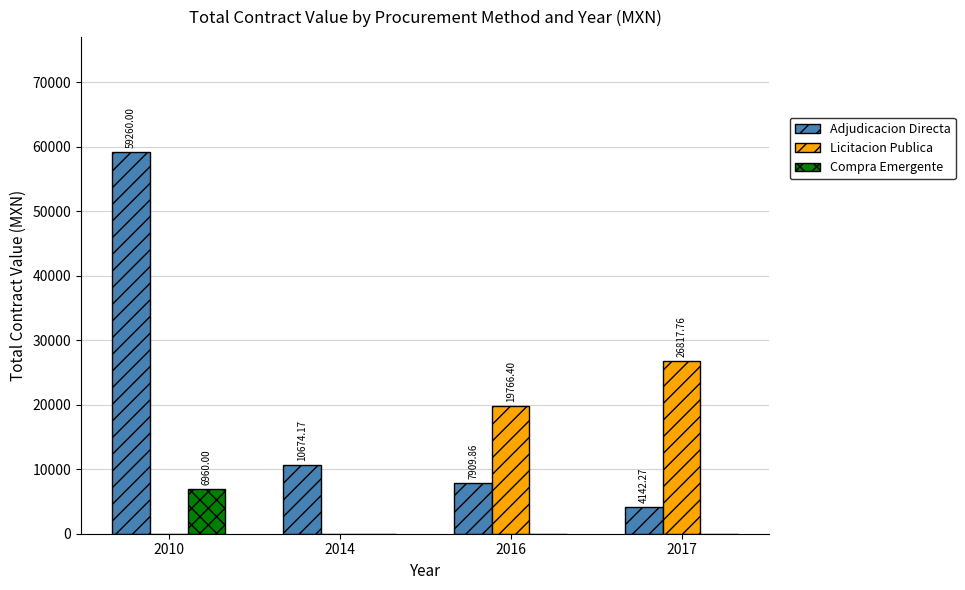

How many groups of bars are there?

4